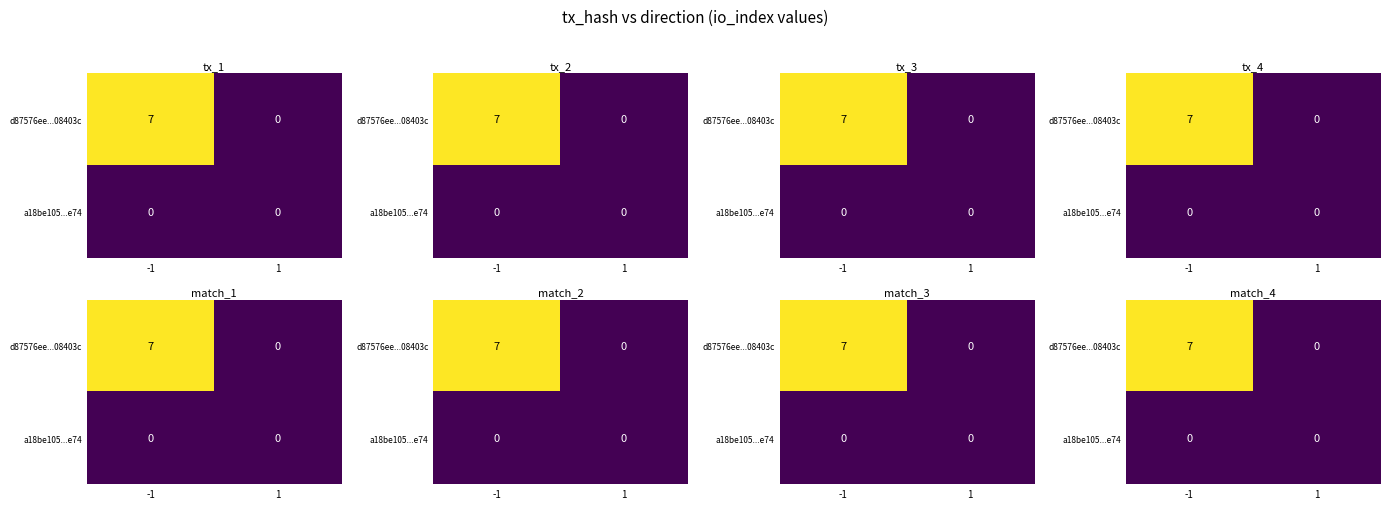

At which label is d87576ee...08403c closest to 3?

1